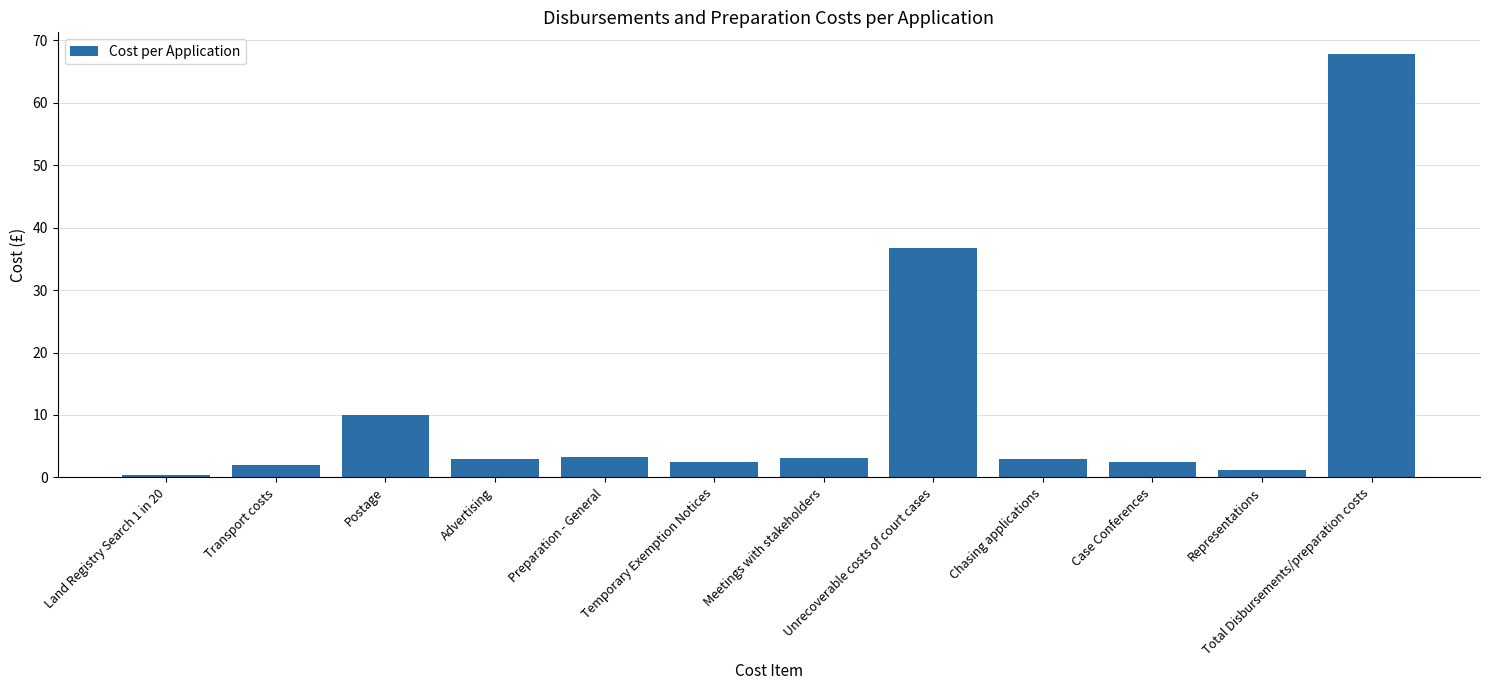

What is the sum of all values?

135.8